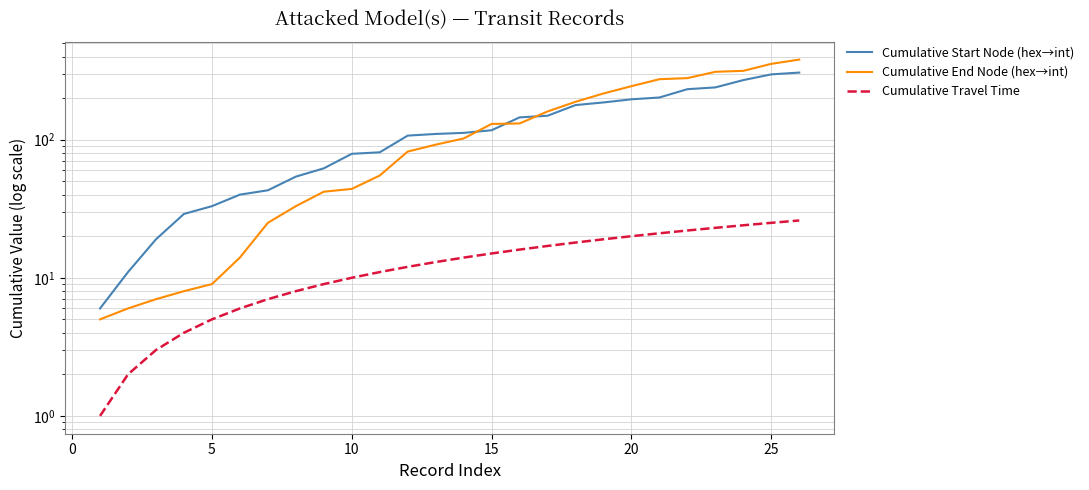

True or false: Cumulative End Node (hex→int) and Cumulative Travel Time intersect in this chart.

False